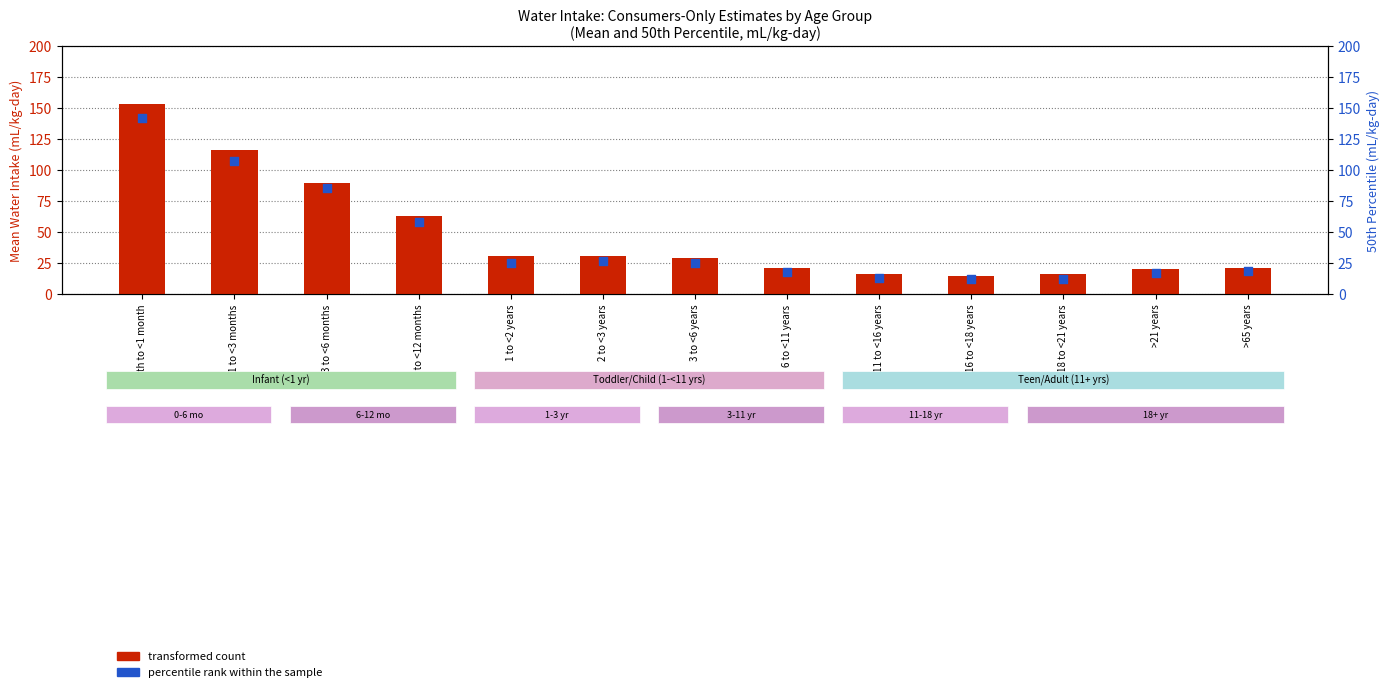

At how many categories does at least one series exceed 87?

3